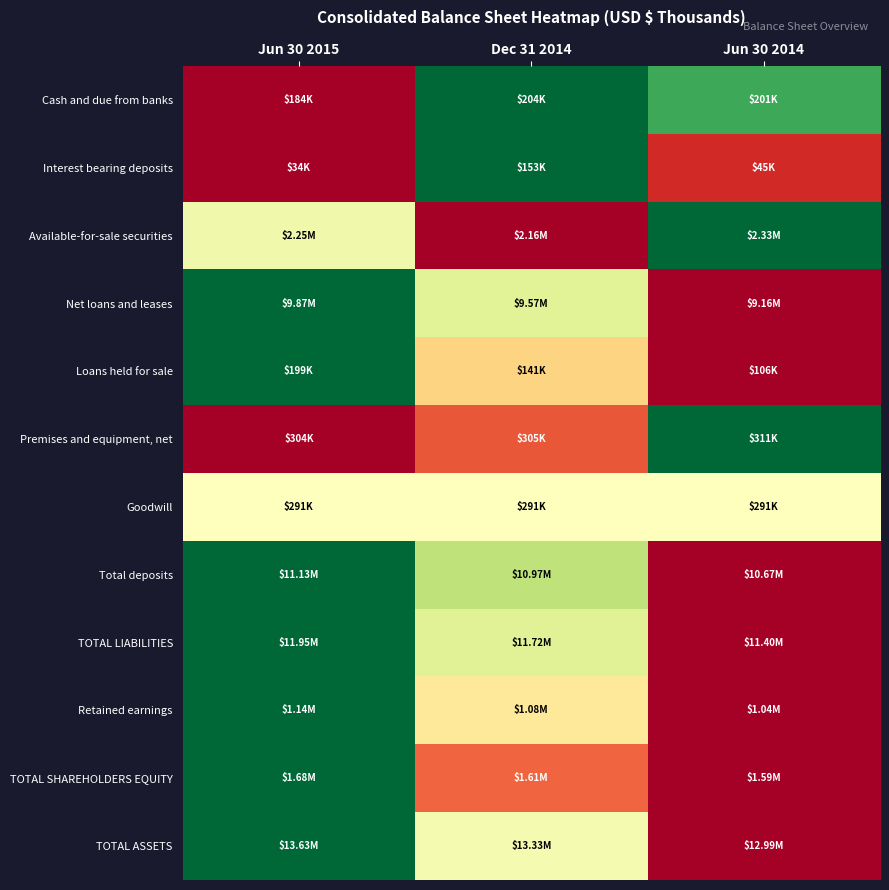

Which has a higher value, Jun 30 2014 or Dec 31 2014?

Dec 31 2014